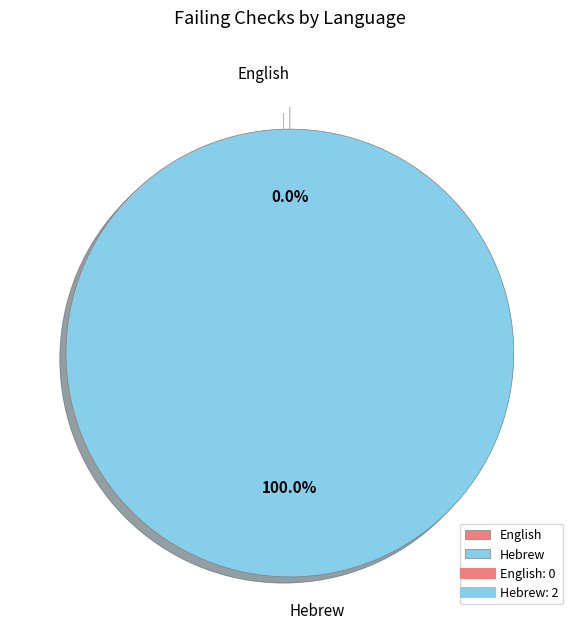

Is there a majority slice in this chart?

Yes